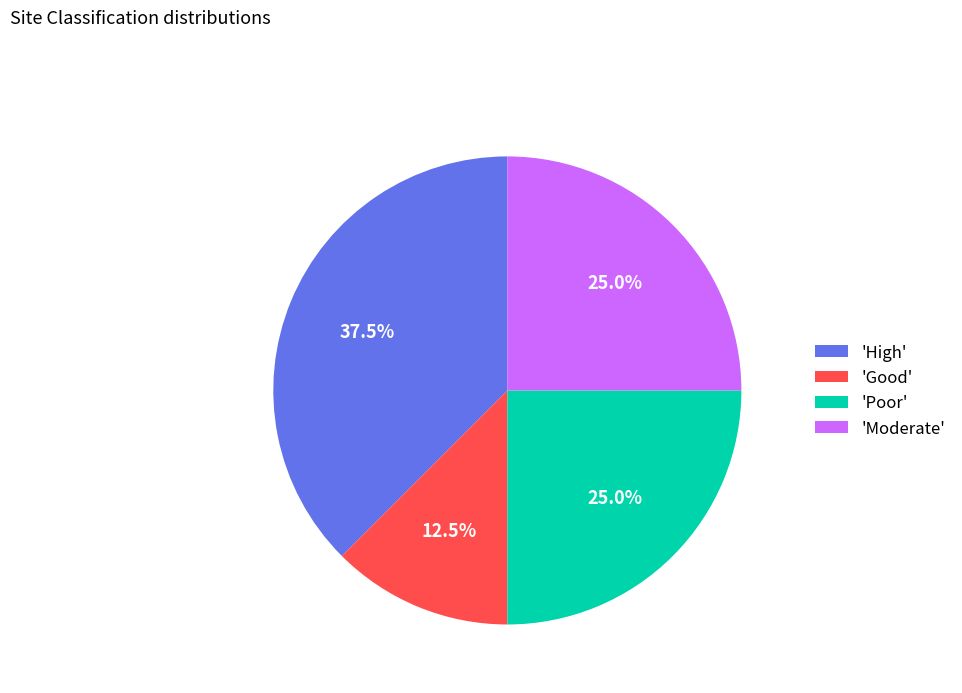

What percentage do 'Moderate' and 'High' together represent?

62.5%